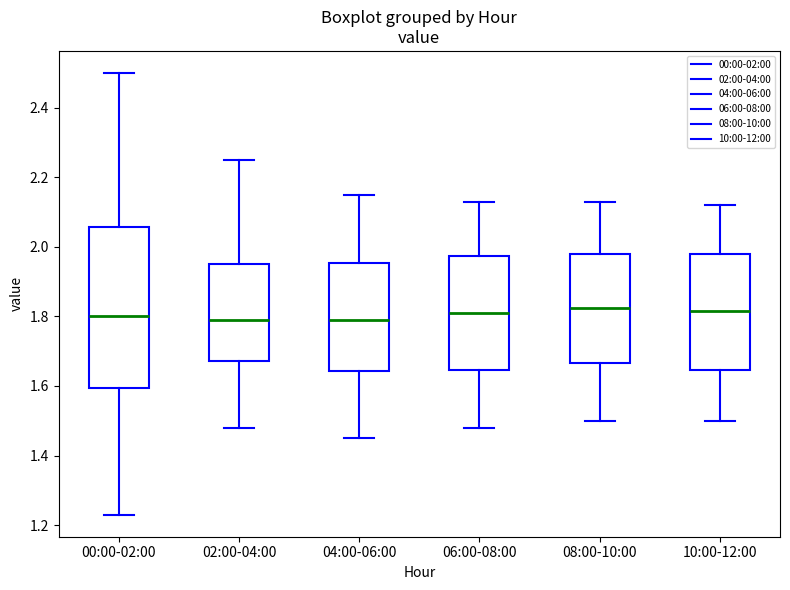

Comparing the boxes themselves (not the whiskers), which one is the tallest?

00:00-02:00